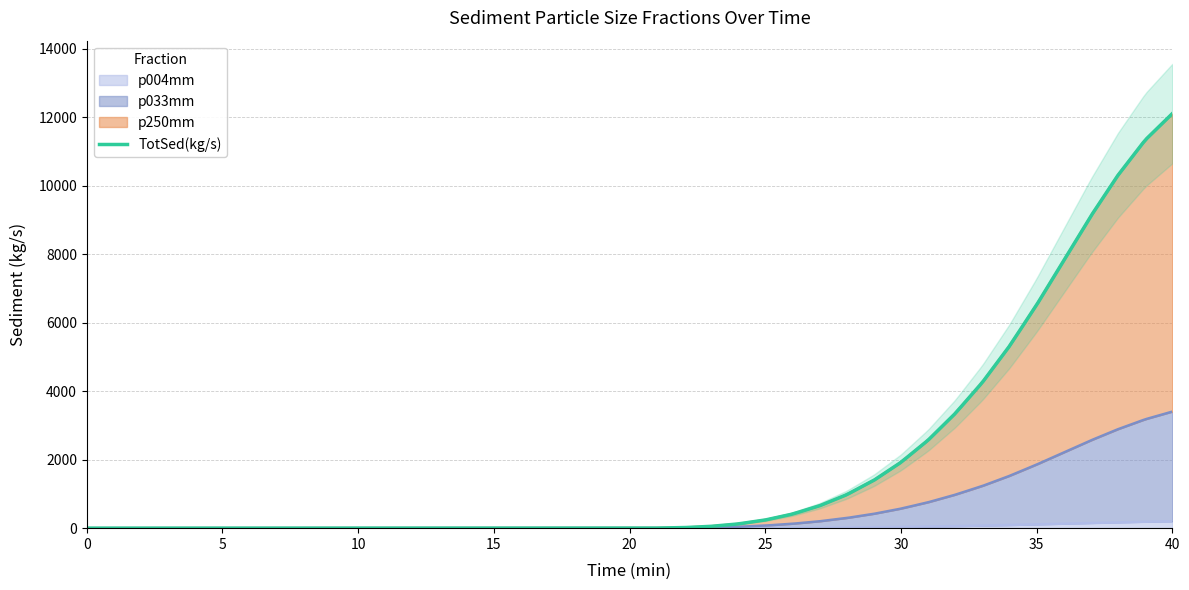

True or false: TotSed(kg/s) and p004mm intersect in this chart.

False